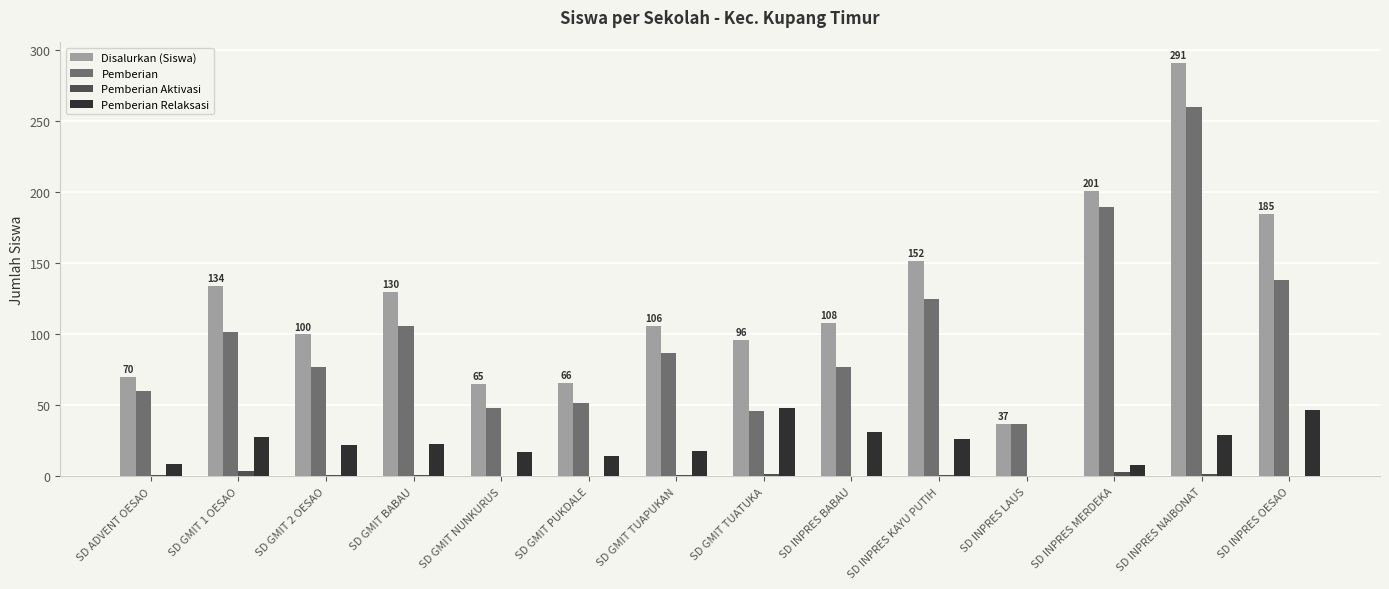

Which category has the highest value in the Disalurkan (Siswa) series?

SD INPRES NAIBONAT